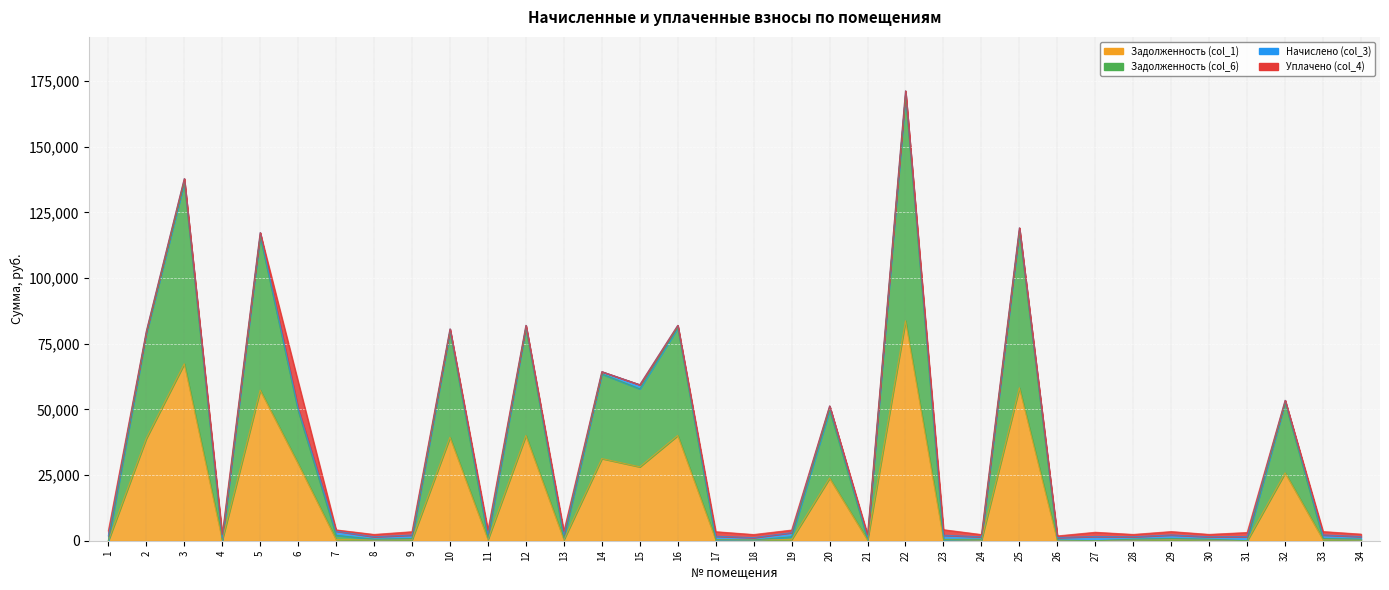

True or false: Задолженность (col_6) and Задолженность (col_1) cross at least once.

False